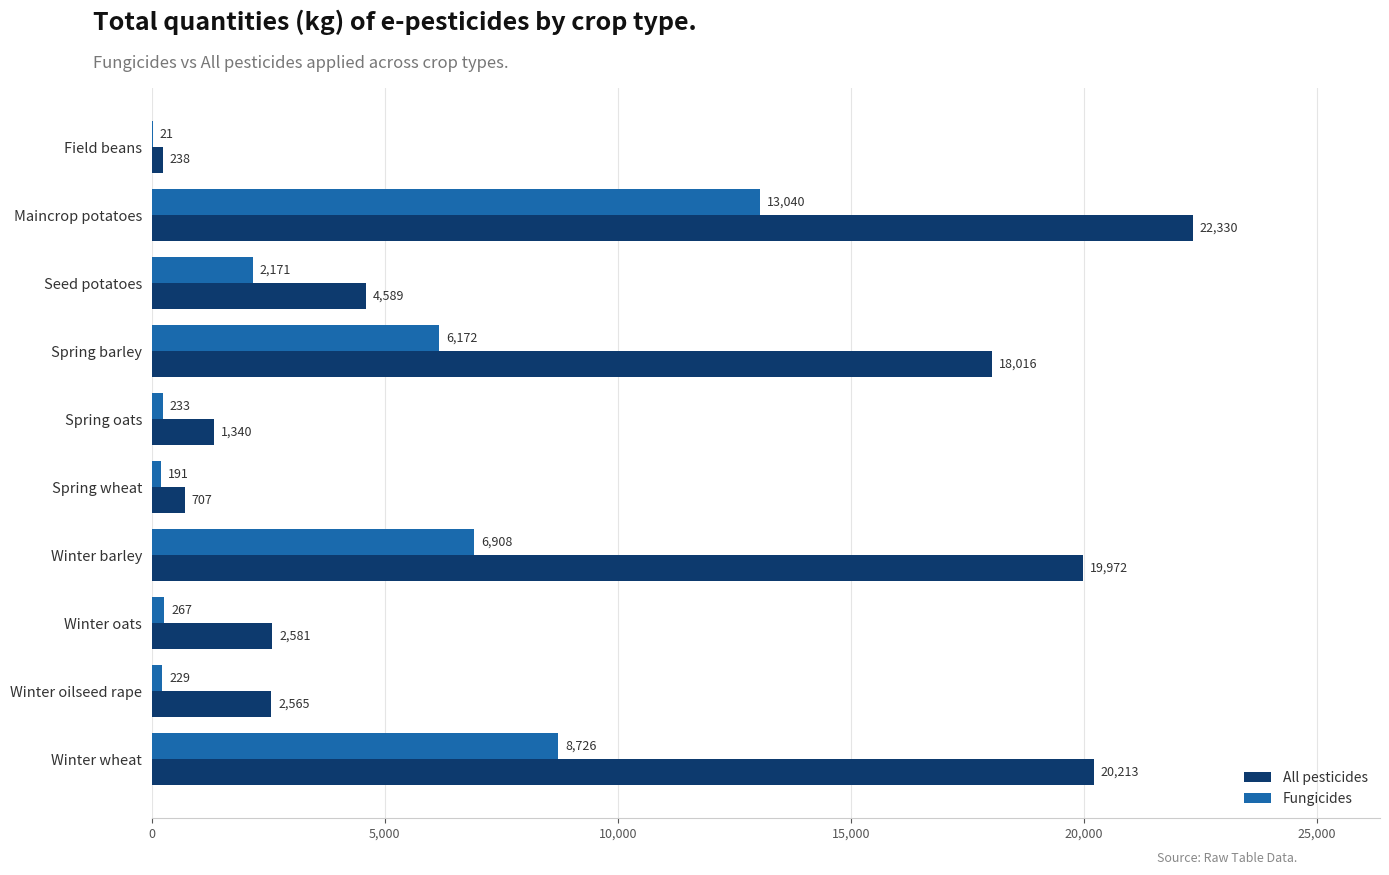

How many values in the All pesticides series exceed 4589?

5